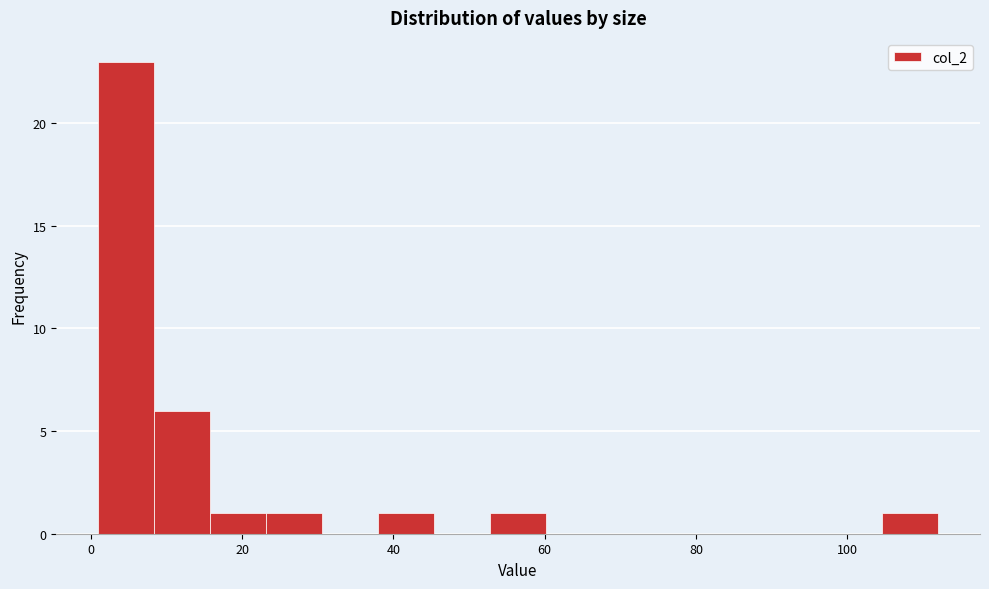

Around what value on the x-axis is the tallest bar? Give the approximate position of its centre, as read against the axis.

4